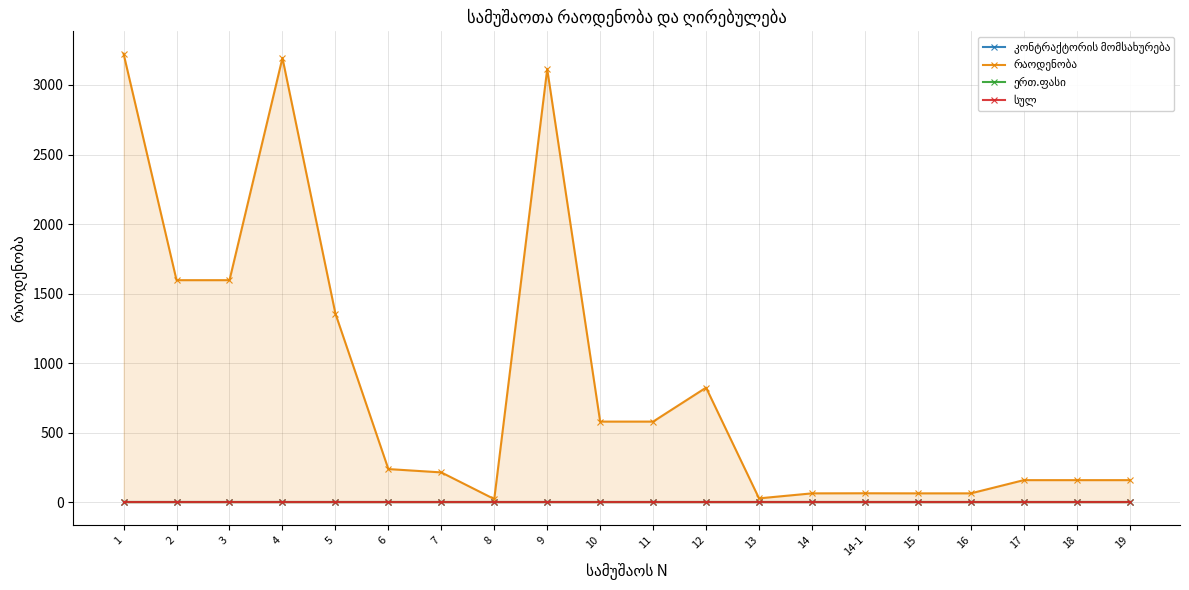

How many data points in რაოდენობა are less than 239?

10